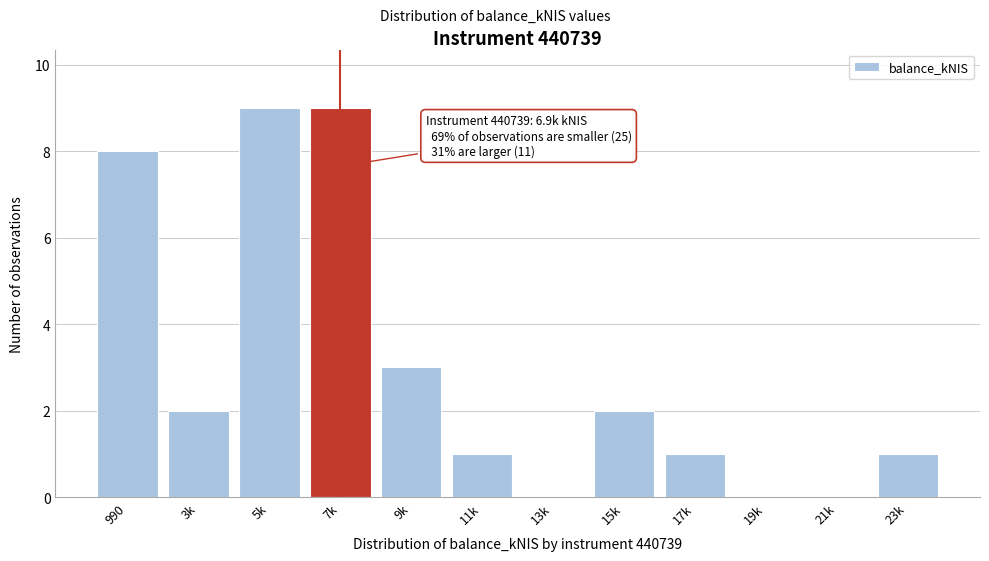

Reading left to right, list all the values displayed in this chart.

990=8	3k=2	5k=9	7k=9	9k=3	11k=1	13k=0	15k=2	17k=1	19k=0	21k=0	23k=1